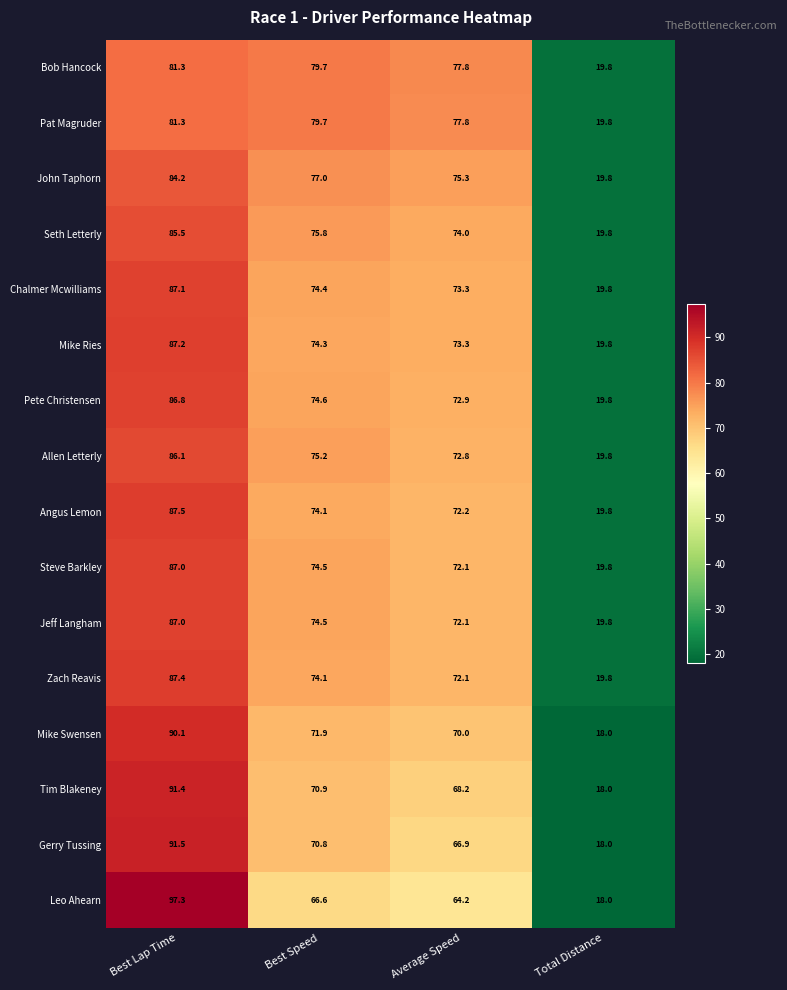

List the labels in order of Tim Blakeney value, largest first.

Best Lap Time, Best Speed, Average Speed, Total Distance